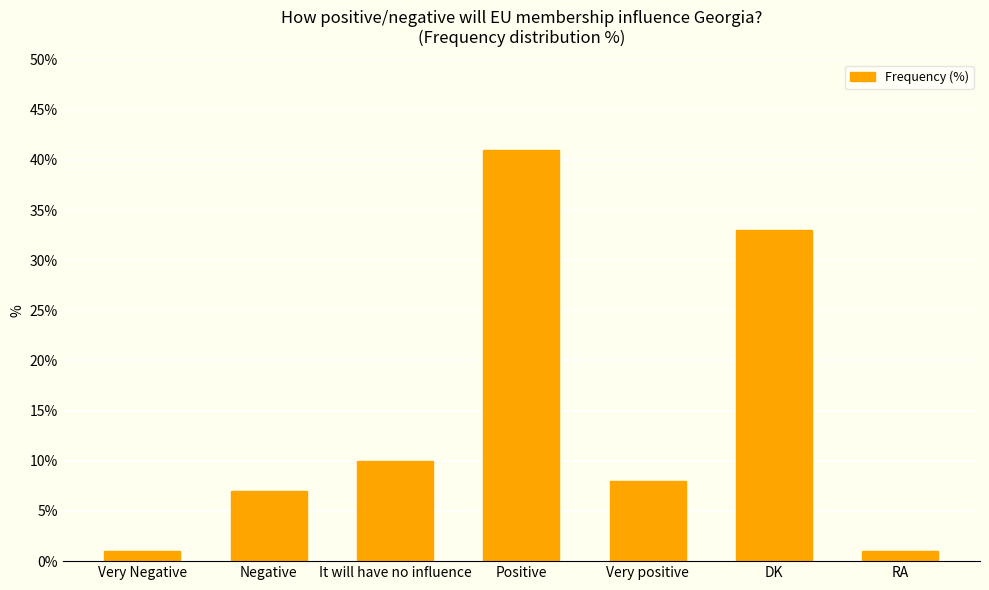

What is the label of the 3rd bar from the right?

Very positive